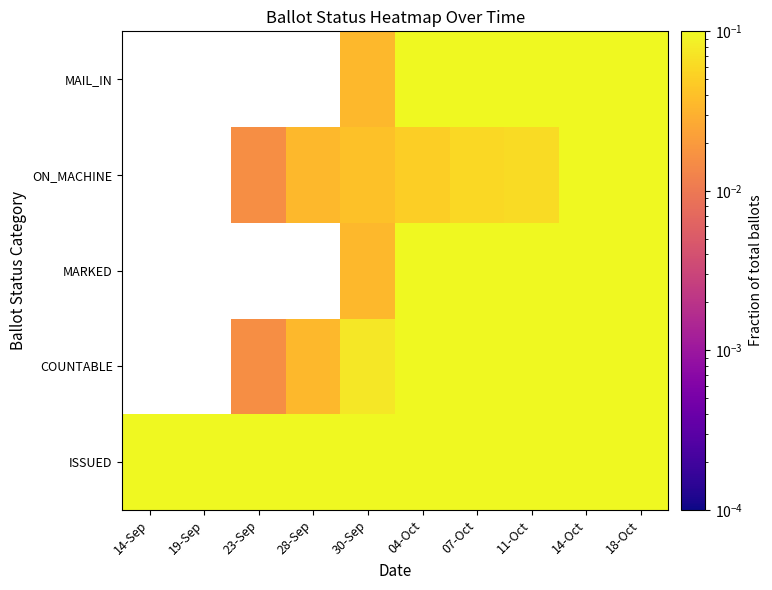

At how many categories does at least one series exceed 0?

10